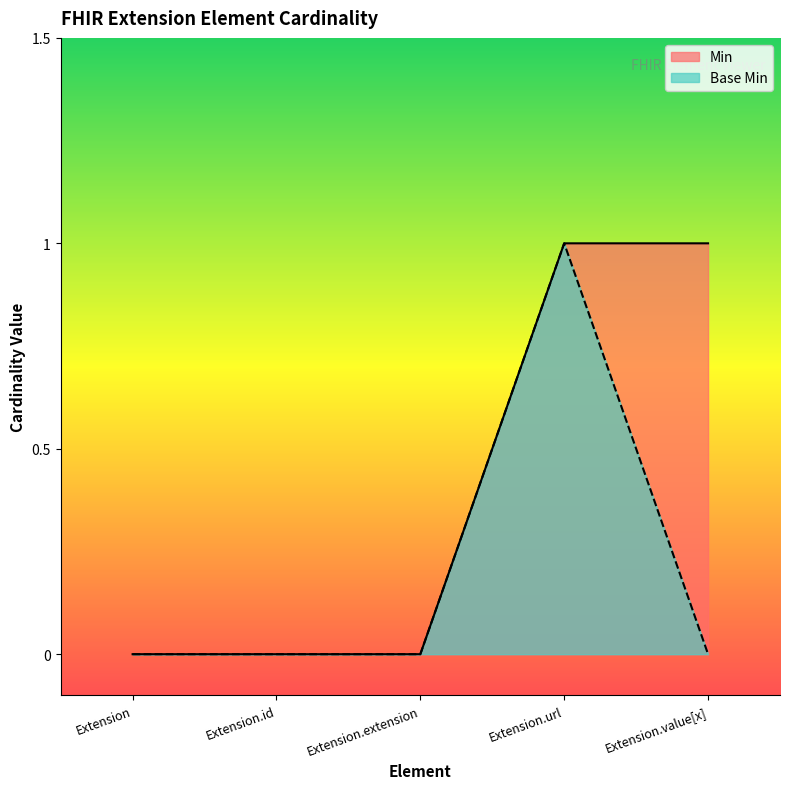

Between Extension.url and Extension.value[x], which series saw the biggest shift?

Base Min